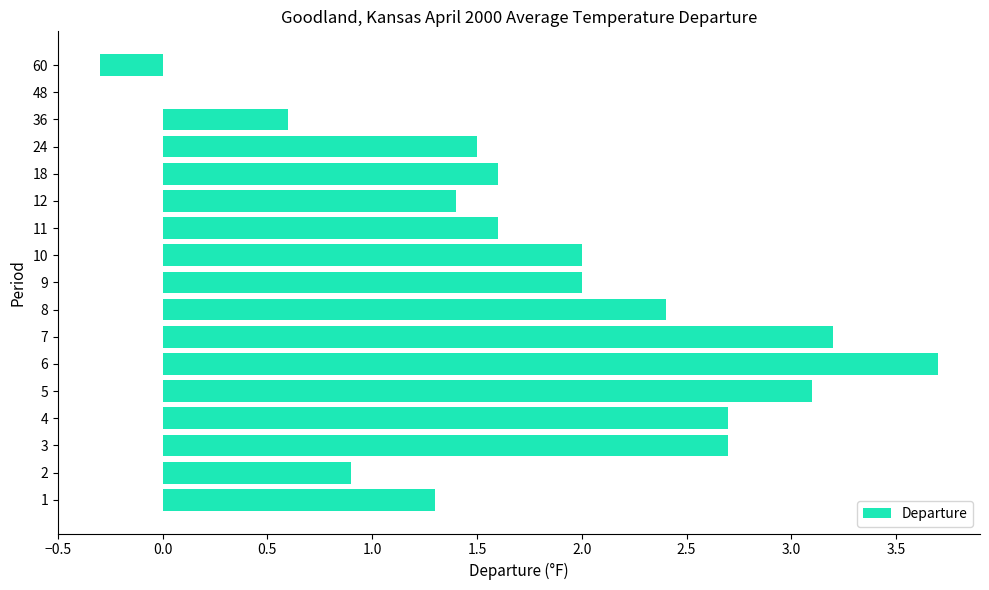

True or false: the data shows 5.4 at 7.

False